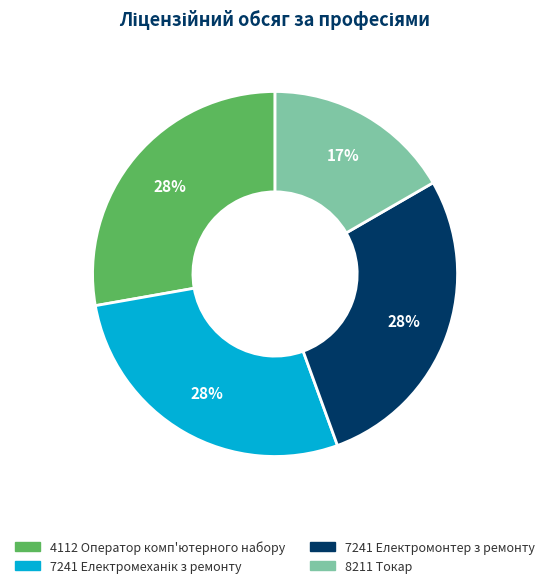

Is there a majority slice in this chart?

No